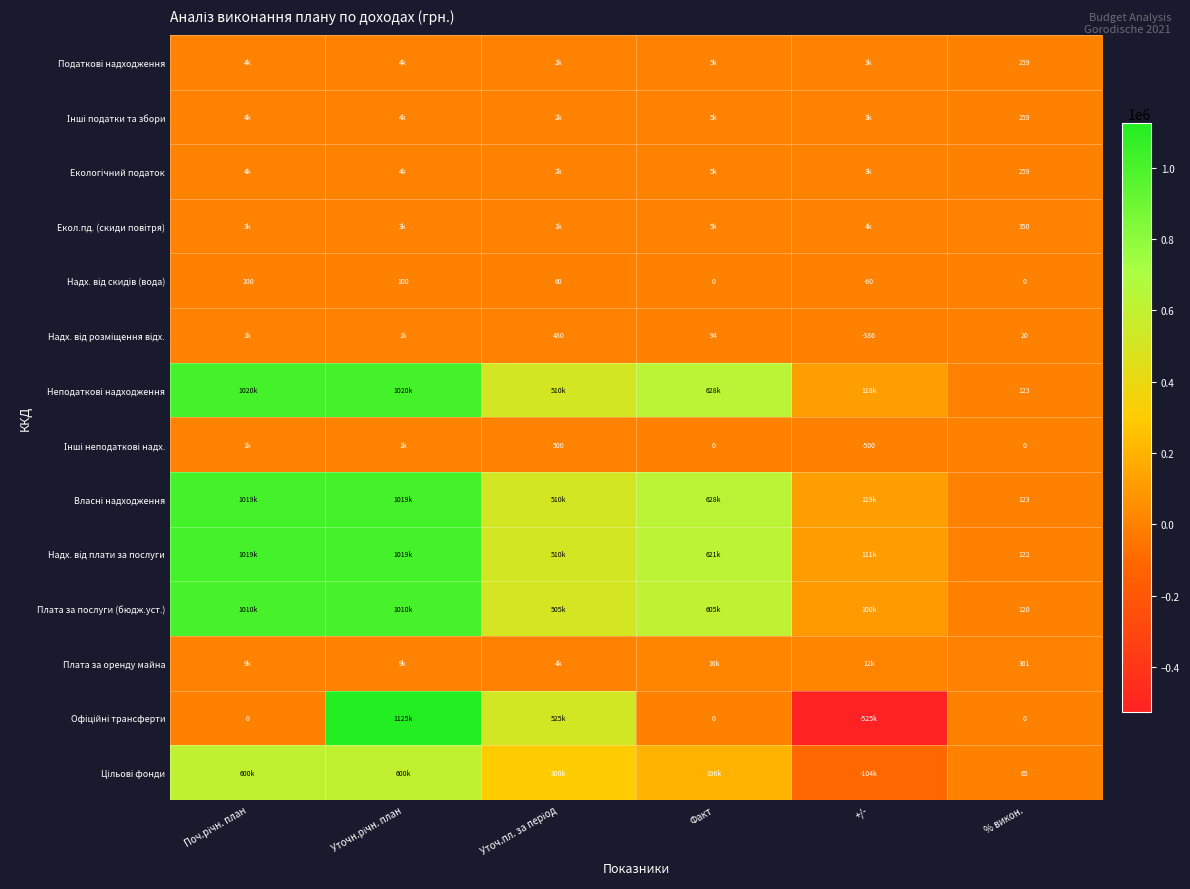

Which series has the widest spread of values?

Офіційні трансферти